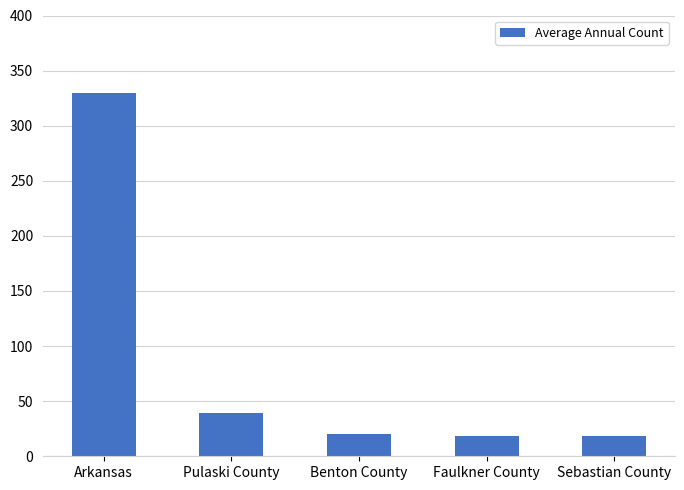

True or false: the data shows 39 at Pulaski County.

True